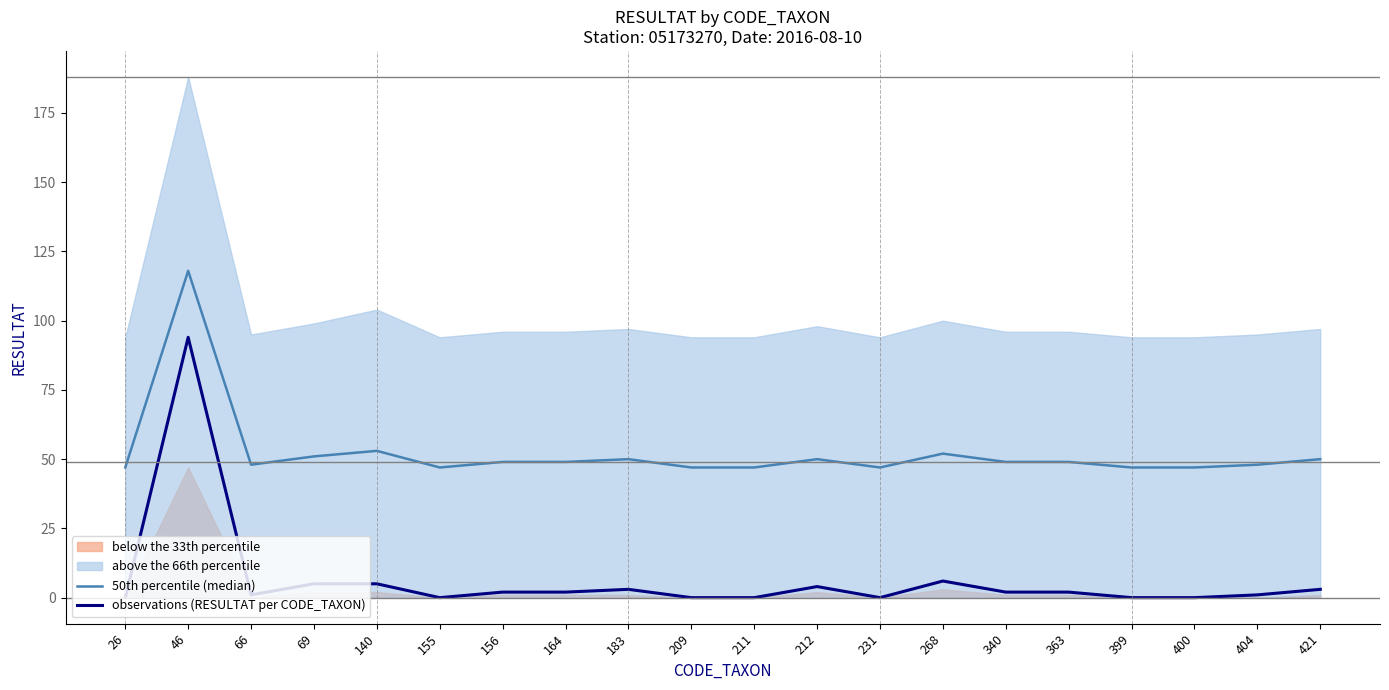

At which category is the sum across all series the highest?

46